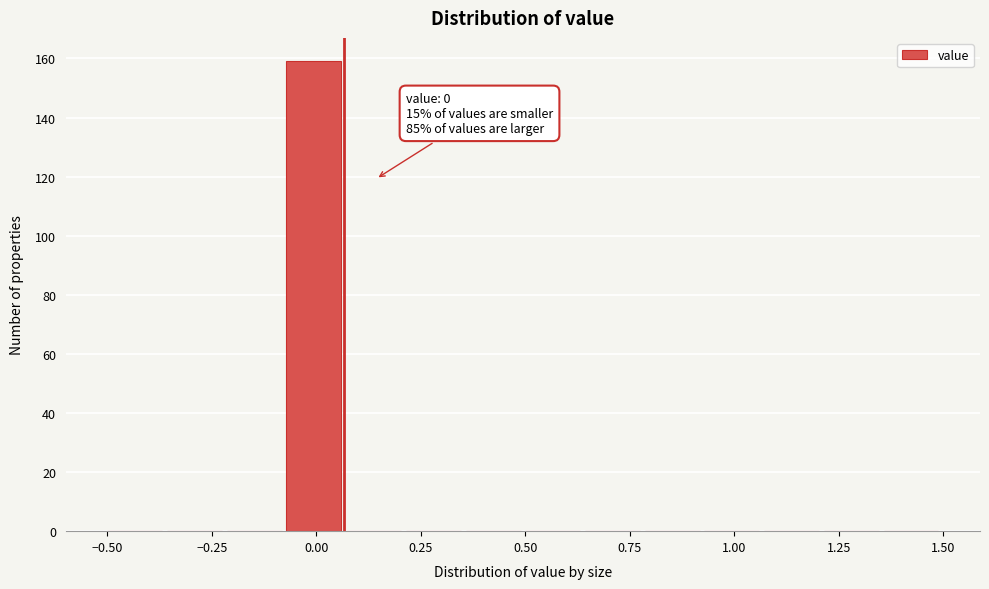

Around what value on the x-axis is the tallest bar? Give the approximate position of its centre, as read against the axis.

0.00